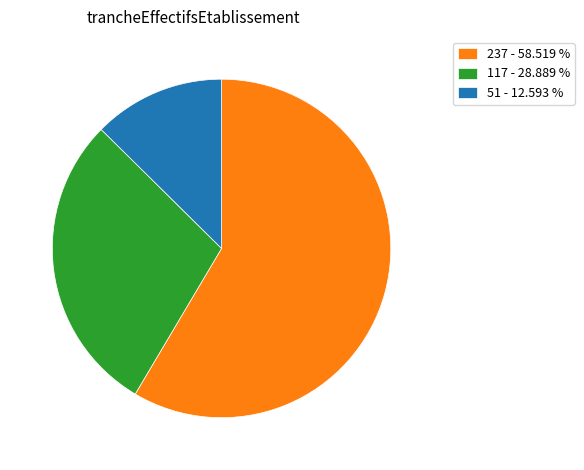

Which slice is the largest?

237 - 58.519 %